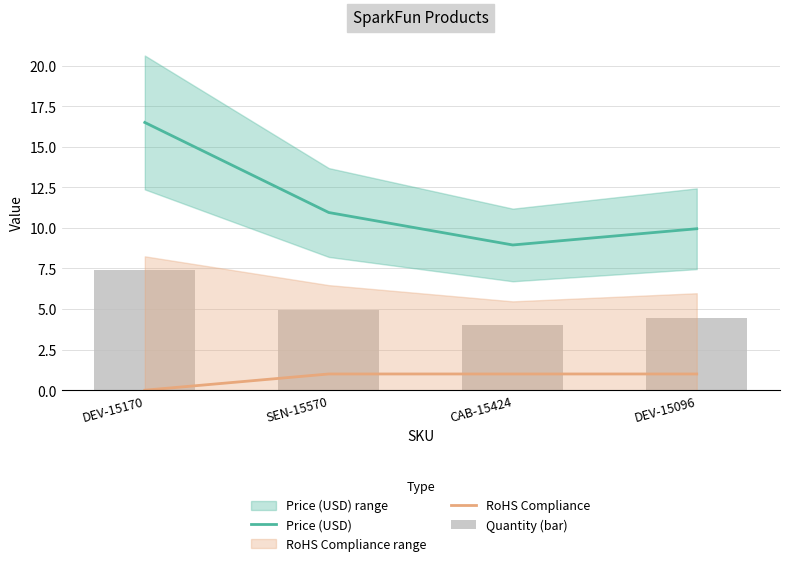

Which category has the highest value in the Quantity (bar) series?

DEV-15170